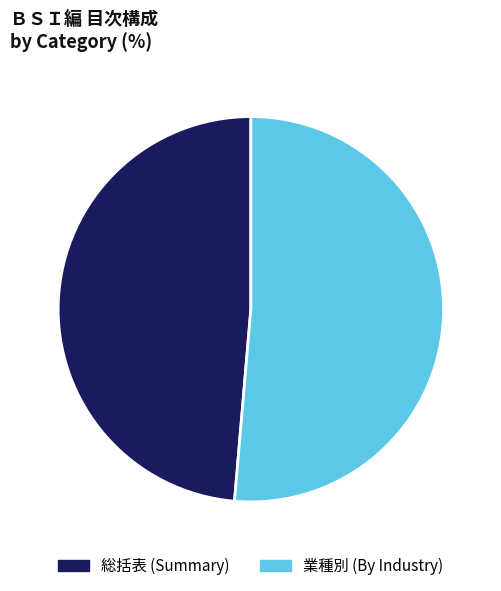

Rank the categories by value from lowest to highest.

総括表 (Summary), 業種別 (By Industry)